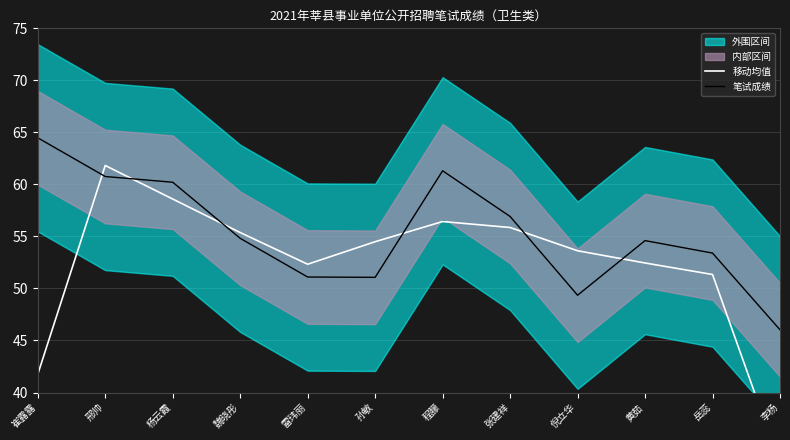

How many lines are shown in the chart?

2